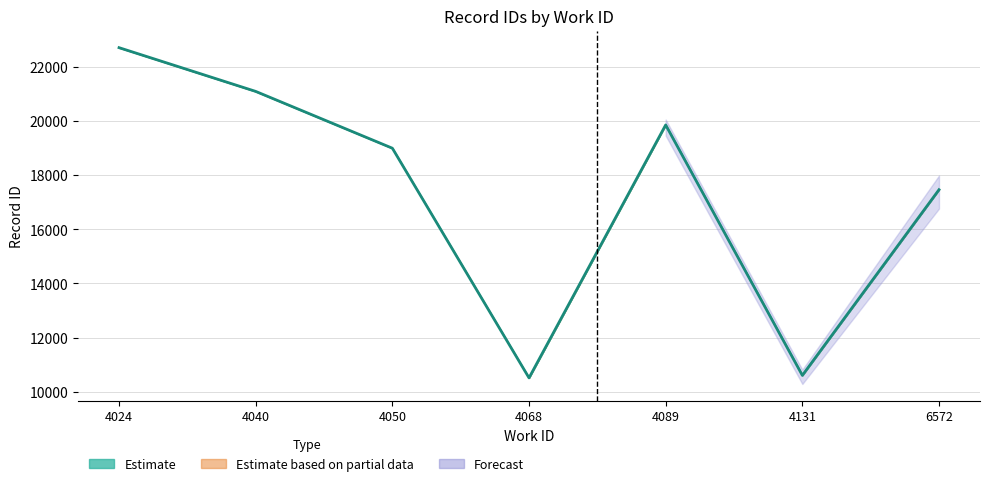

How many categories are shown in the chart?

7